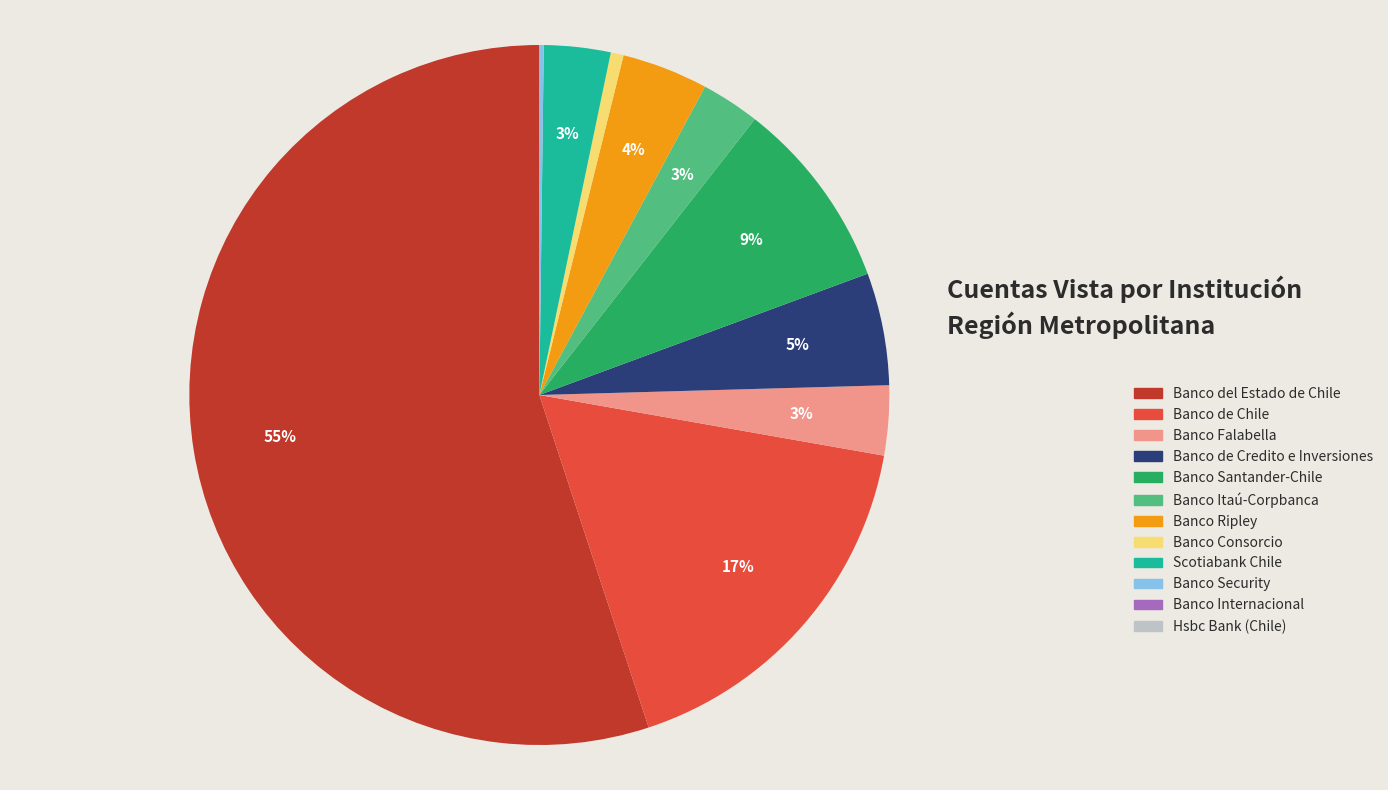

Which has a higher value, Banco Consorcio or Banco Ripley?

Banco Ripley